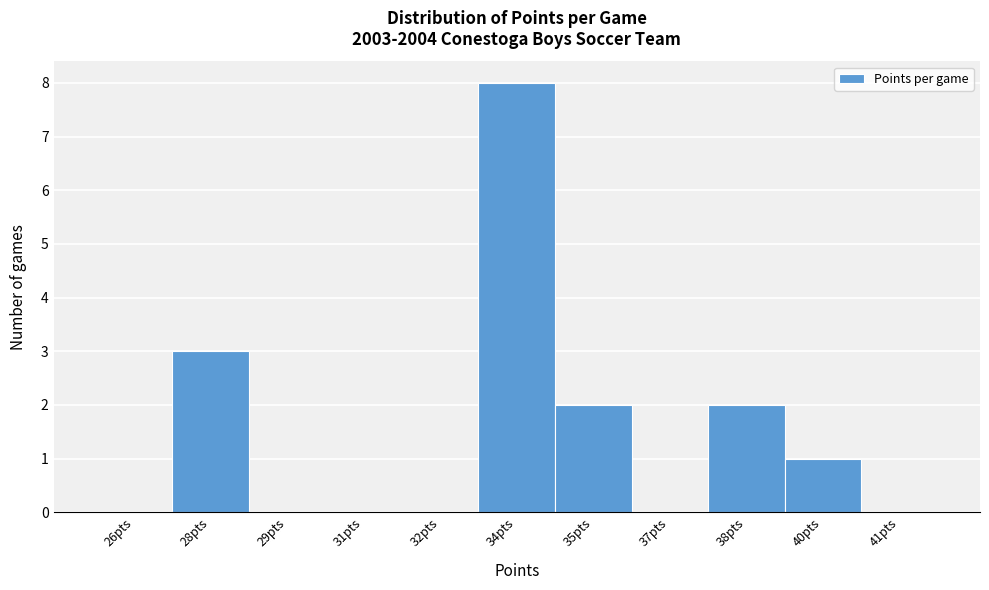

Reading left to right, list all the values displayed in this chart.

26pts=0	28pts=3	29pts=0	31pts=0	32pts=0	34pts=8	35pts=2	37pts=0	38pts=2	40pts=1	41pts=0